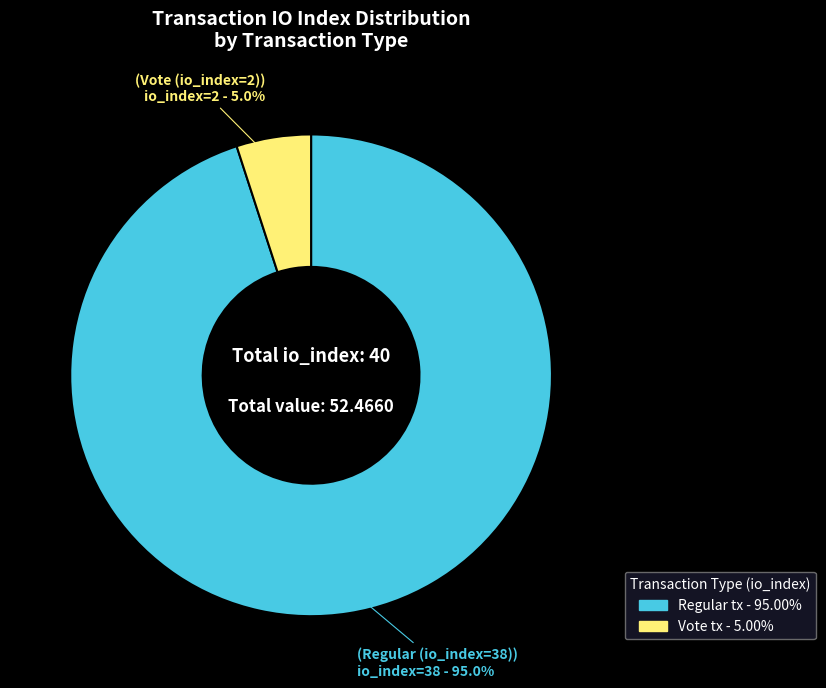

Is there any slice that represents more than half of the pie?

Yes